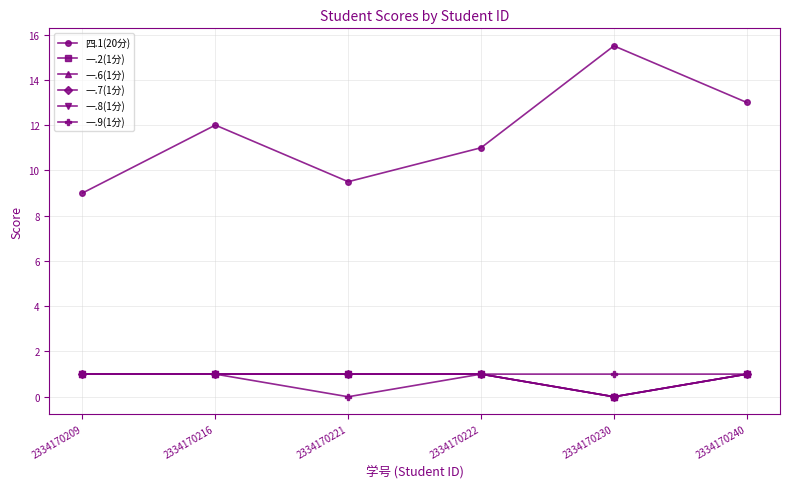

True or false: 一.8(1分) and 一.7(1分) cross at least once.

False